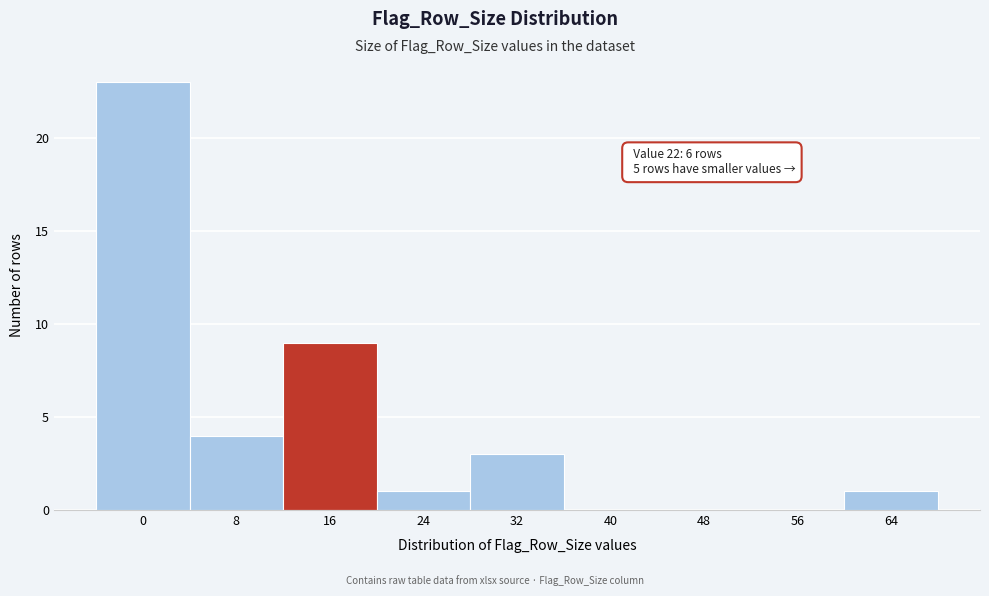

Reading right to left, extract all data points from this chart.

64=1	56=0	48=0	40=0	32=3	24=1	16=9	8=4	0=23